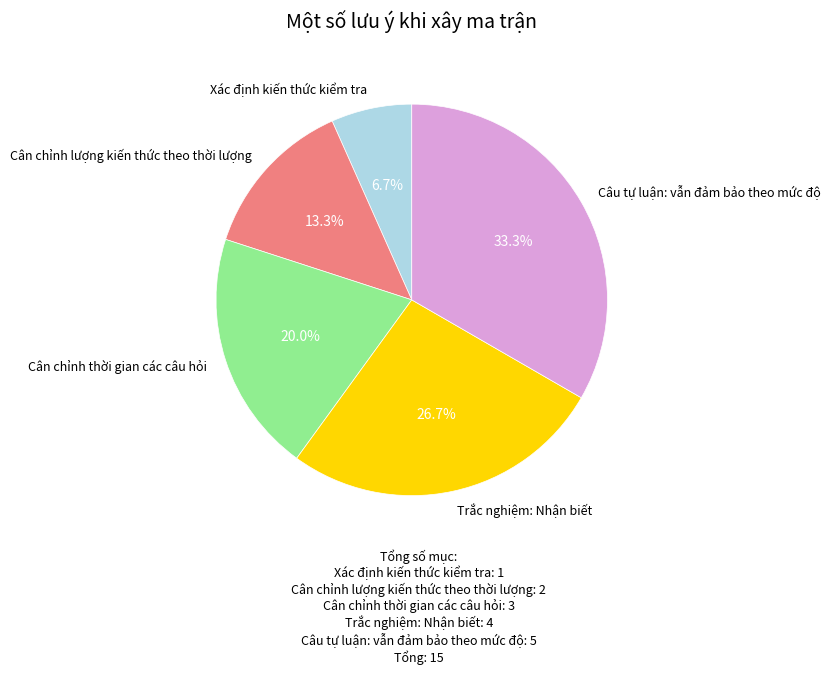

To the nearest percent, what percentage of the pie is Xác định kiến thức kiểm tra?

7%